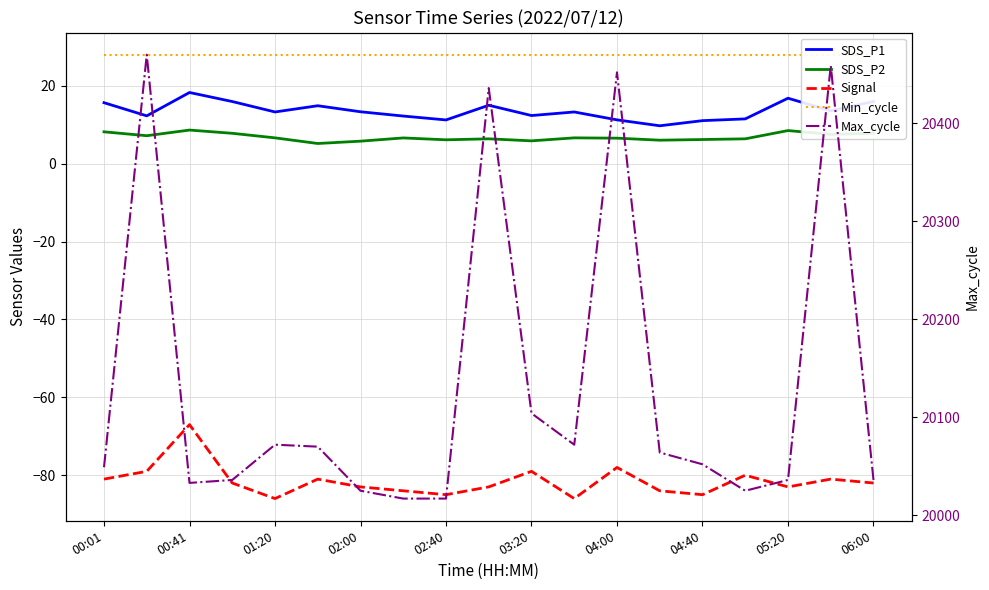

True or false: SDS_P2 and Max_cycle intersect in this chart.

False